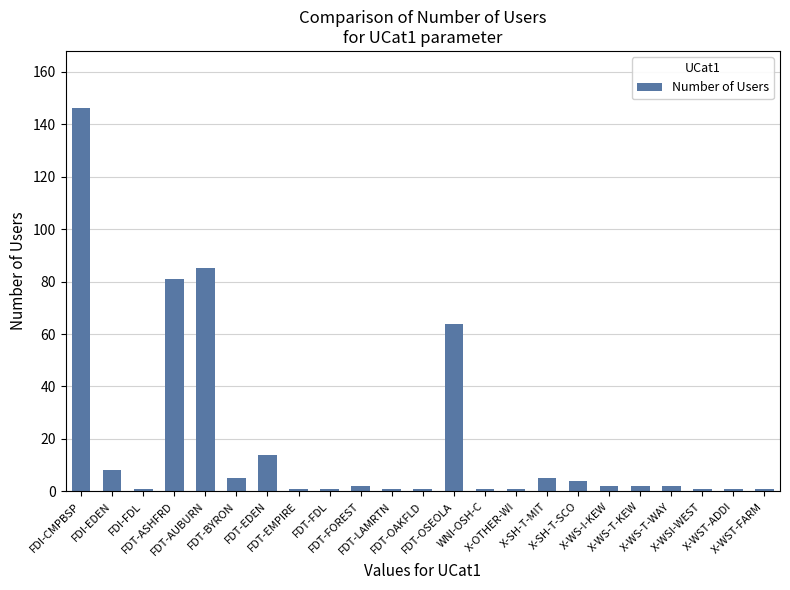

What is the average value?

19